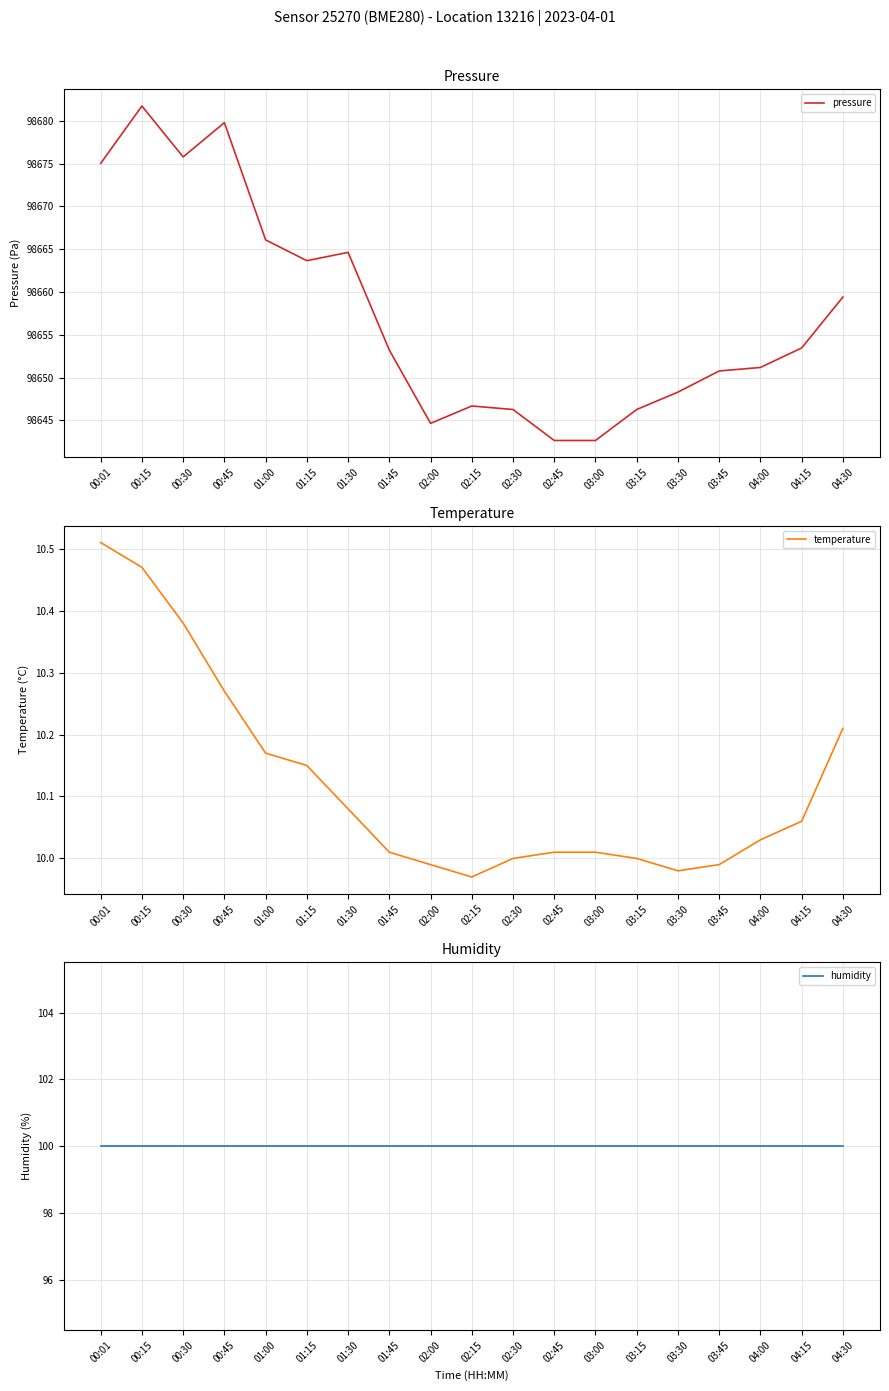

At which label does humidity reach its peak?

00:01